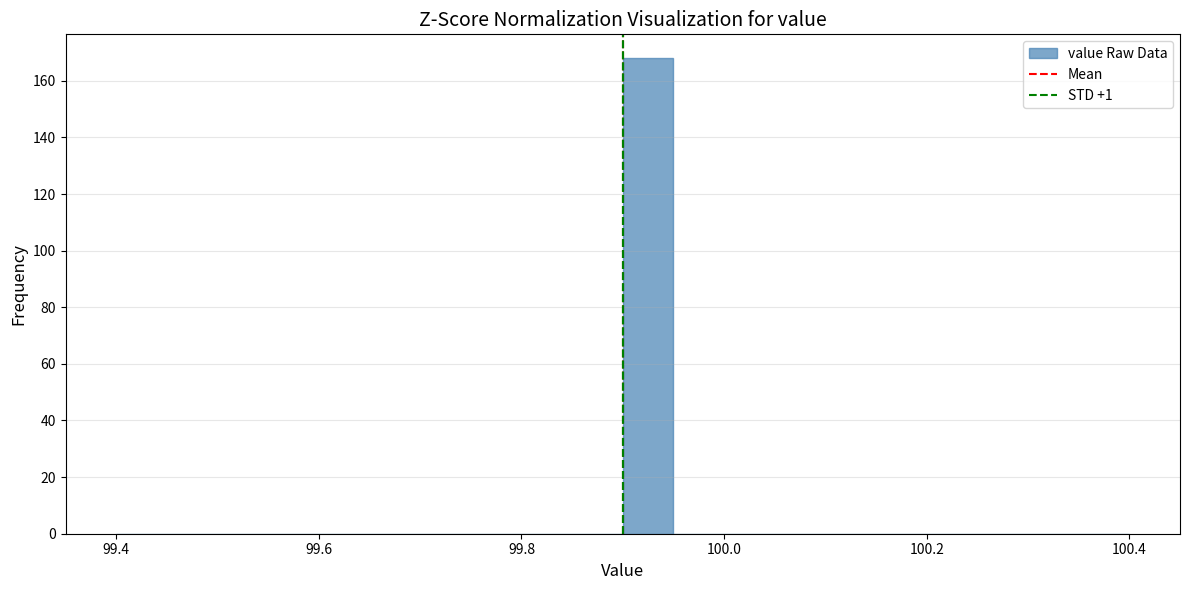

Read against the x-axis, roughly where is the centre of the tallest bar?

99.92